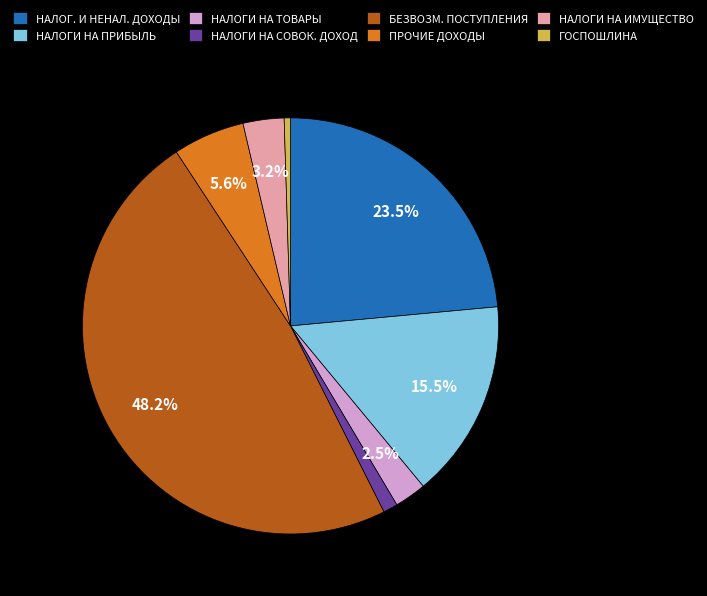

Count the number of slices in the pie.

8